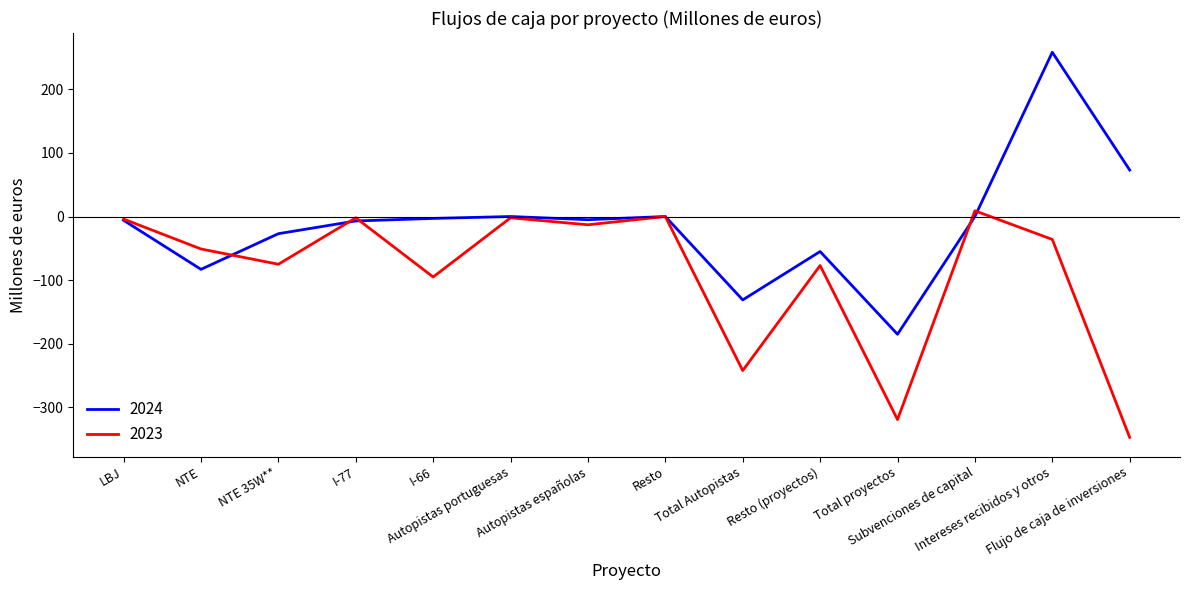

Which series has the largest total across all categories?

2024